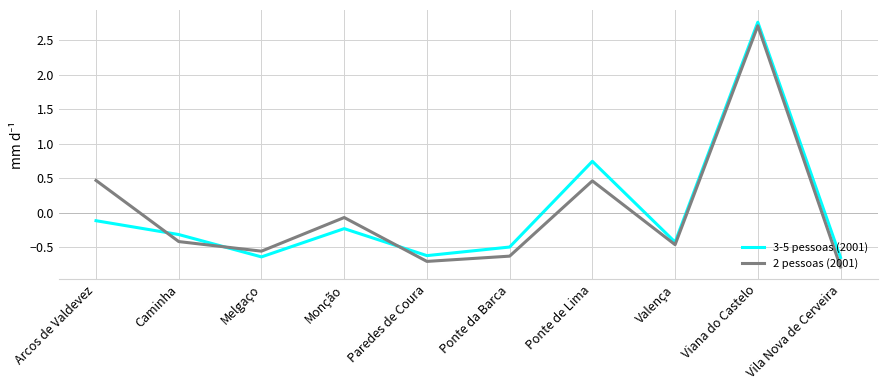

Read the 2 pessoas (2001) value at Valença.

-0.5